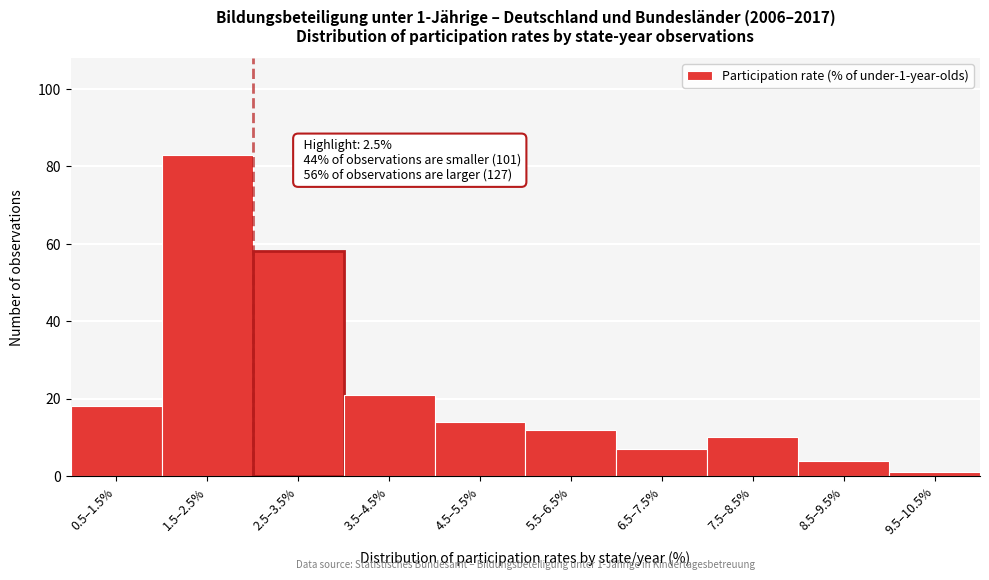

Reading left to right, list all the values displayed in this chart.

0.5–1.5%=18	1.5–2.5%=83	2.5–3.5%=58	3.5–4.5%=21	4.5–5.5%=14	5.5–6.5%=12	6.5–7.5%=7	7.5–8.5%=10	8.5–9.5%=4	9.5–10.5%=1